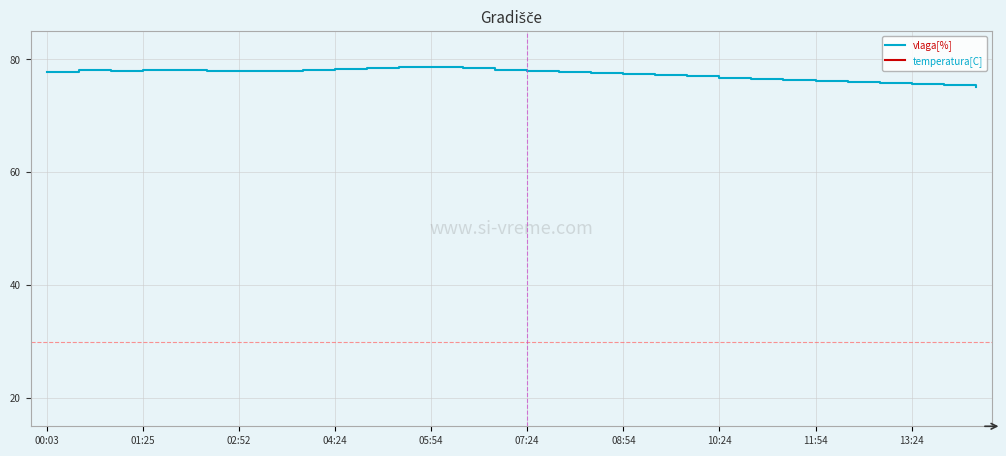

What is the highest value of the vlaga[%] series?

78.7